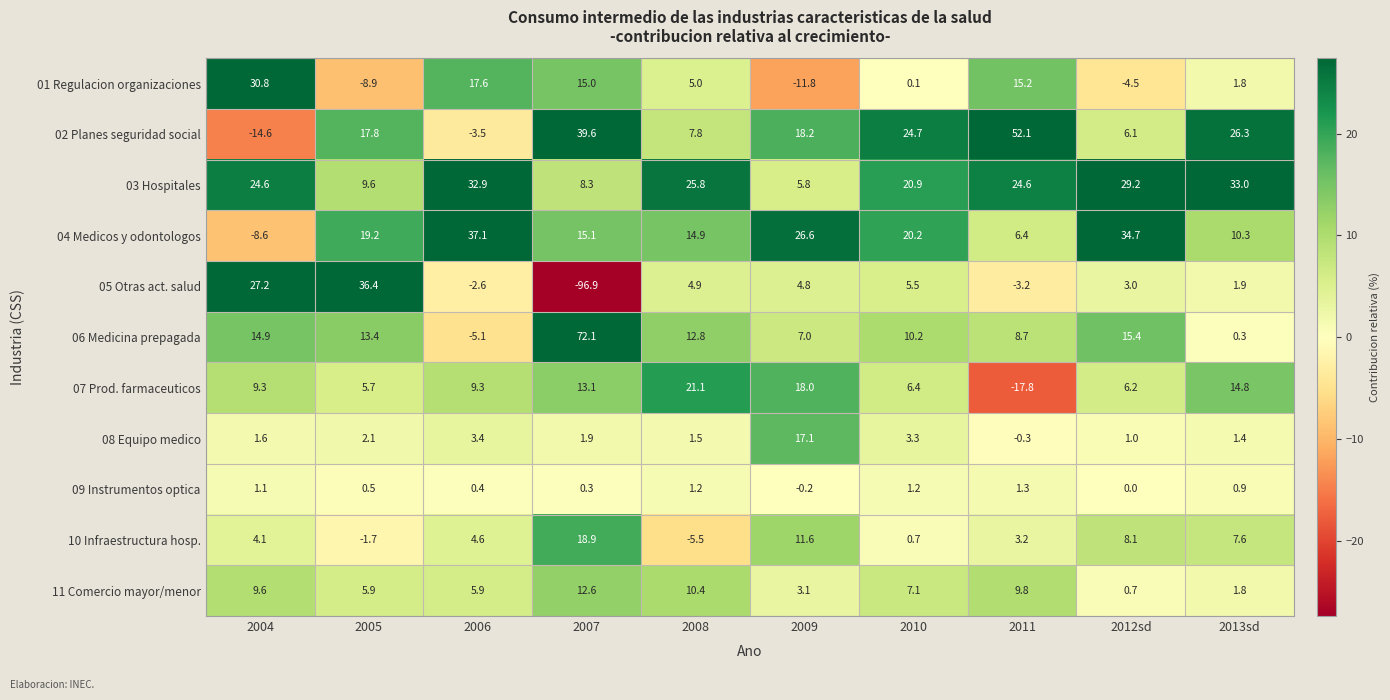

What is the total value across all series at 2008?

99.9